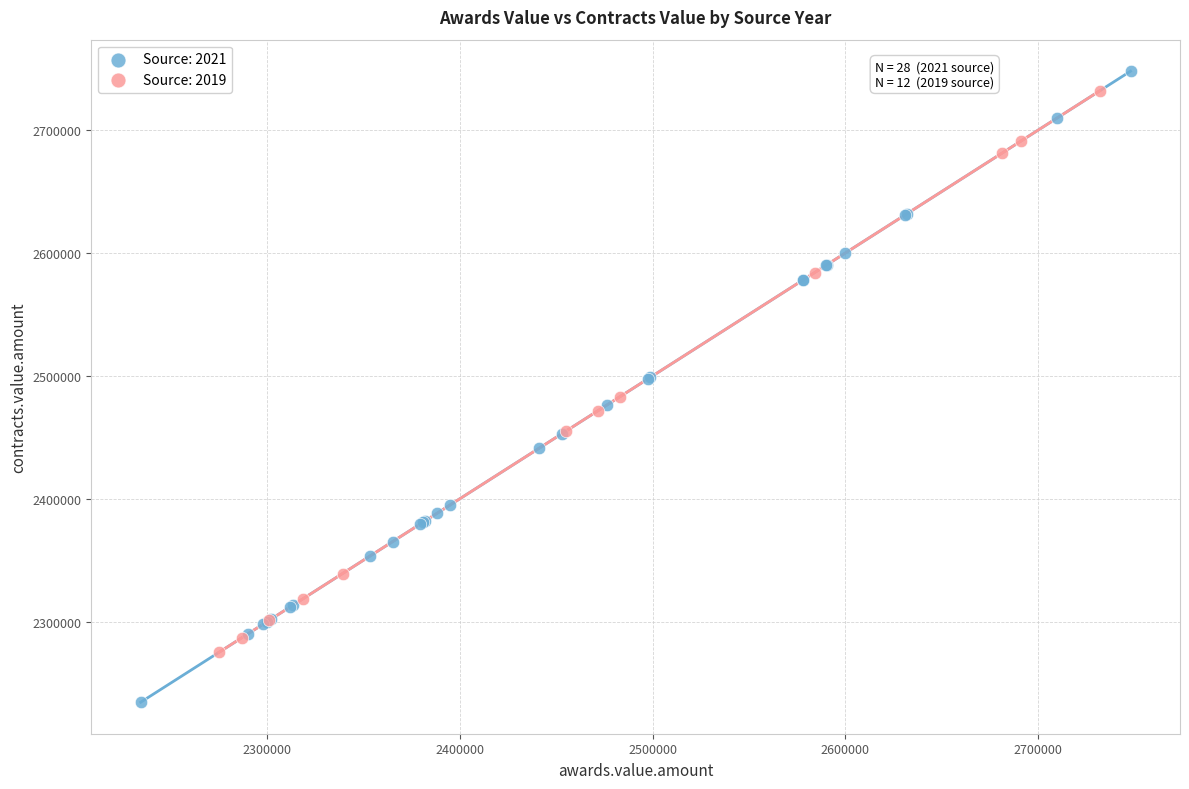

Which series has the widest spread of Y values?

Source: 2021